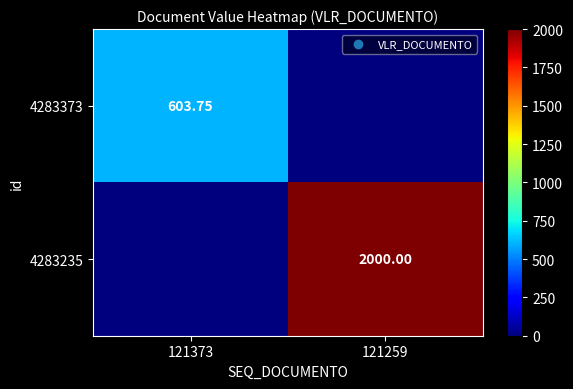

Count the number of data series in this chart.

2